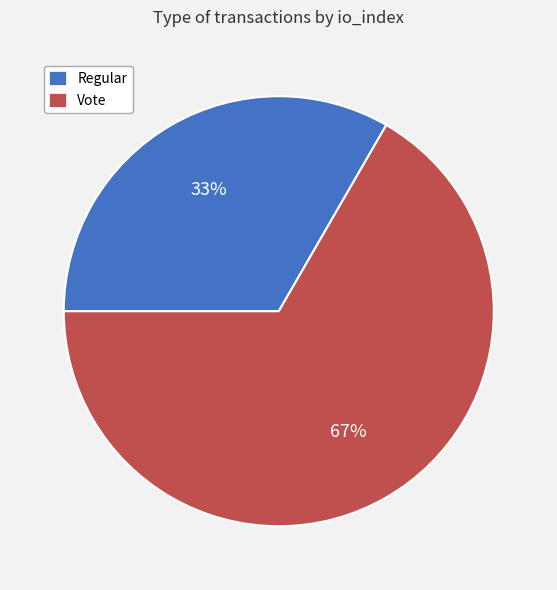

To the nearest percent, what percentage of the pie is Vote?

67%